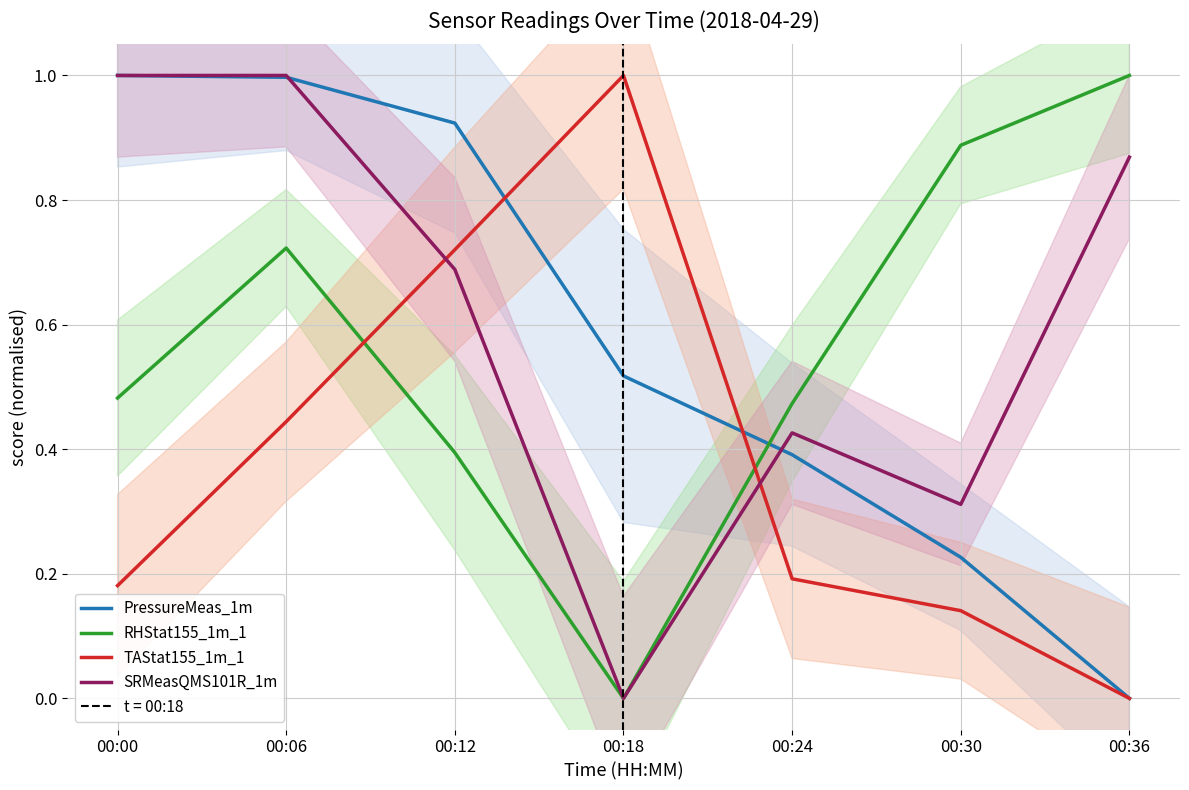

Between 00:00 and 00:24, which is larger?

00:00